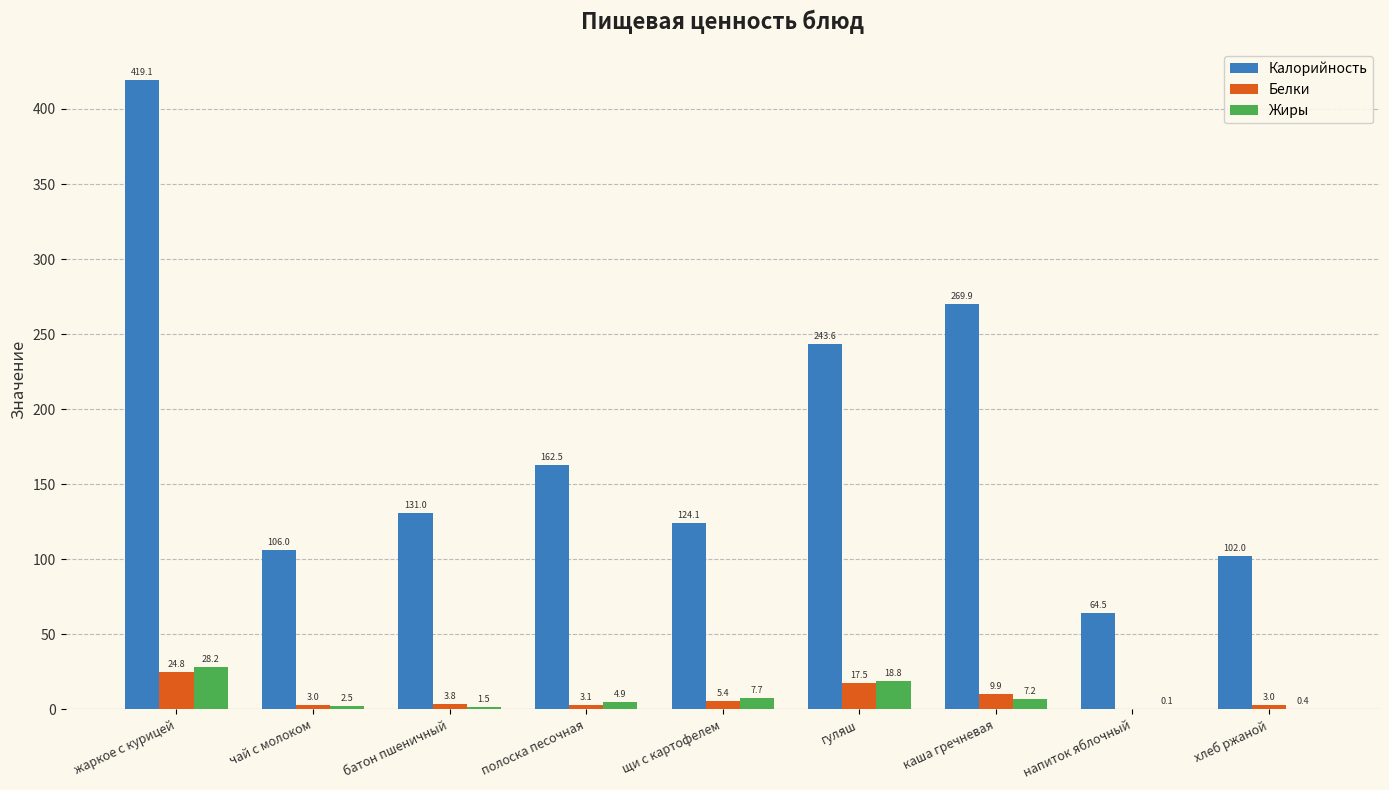

How many series are shown in this chart?

3